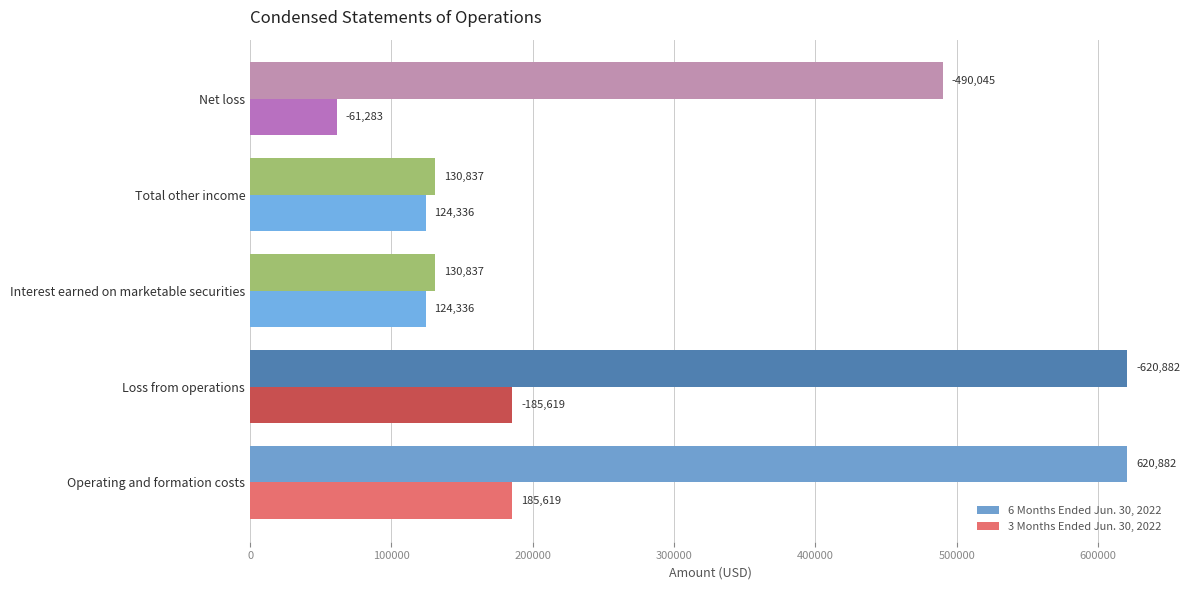

How many 3 Months Ended Jun. 30, 2022 values are between 124336 and 185619?

4